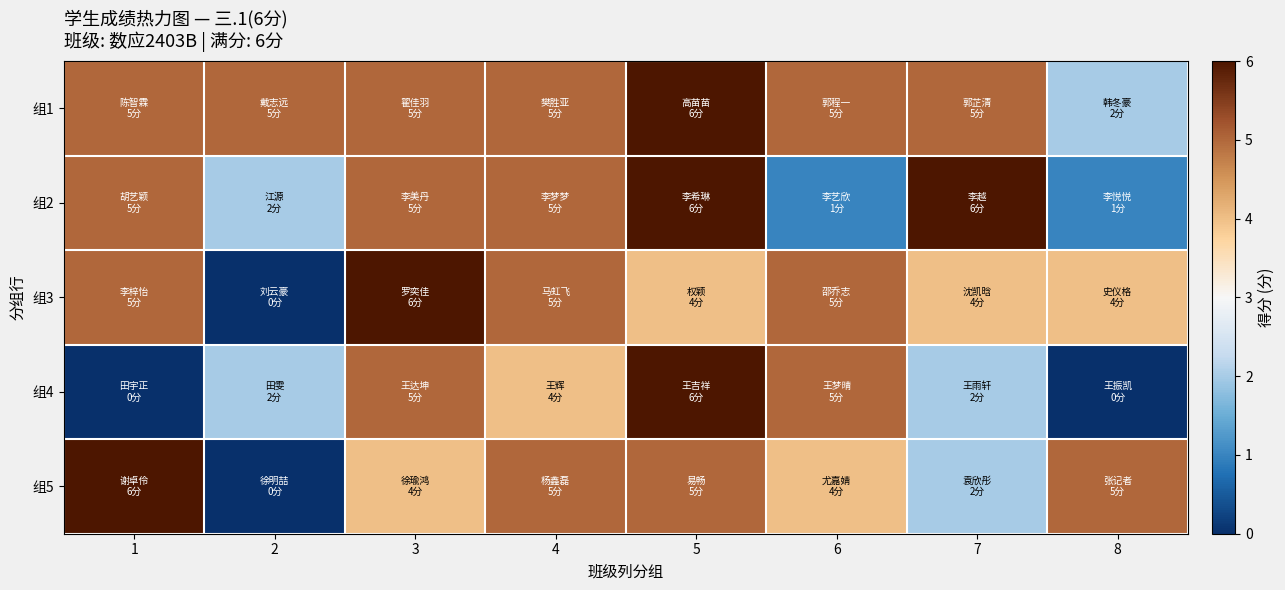

What is the greatest value displayed?

6